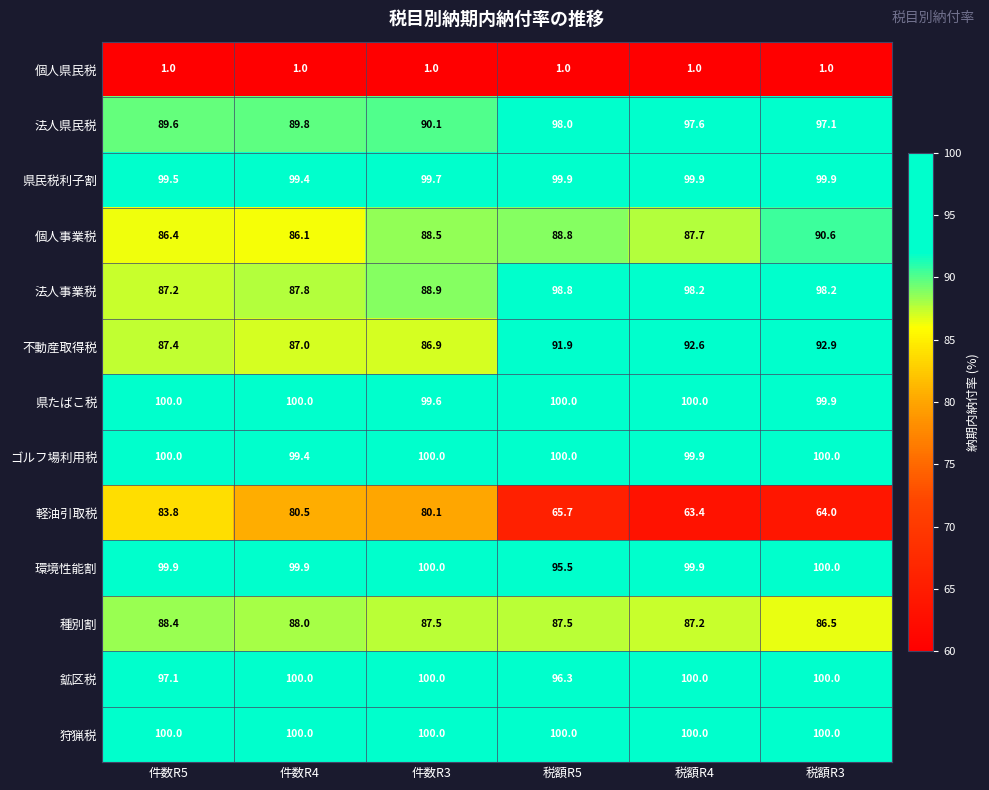

Where is 鉱区税 nearest to the value 98?

件数R5